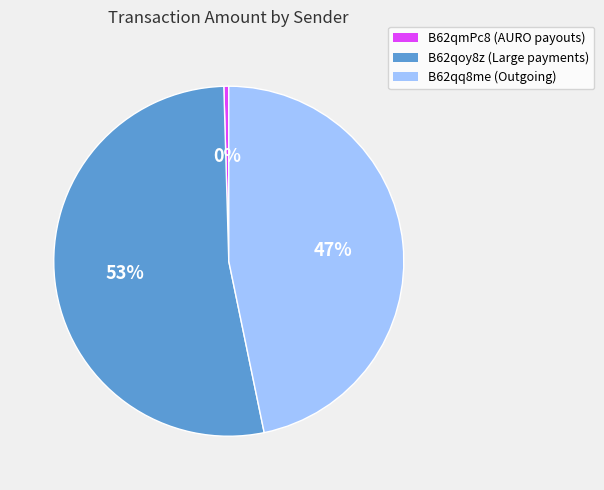

To the nearest percent, what portion does B62qoy8z (Large payments) represent?

53%